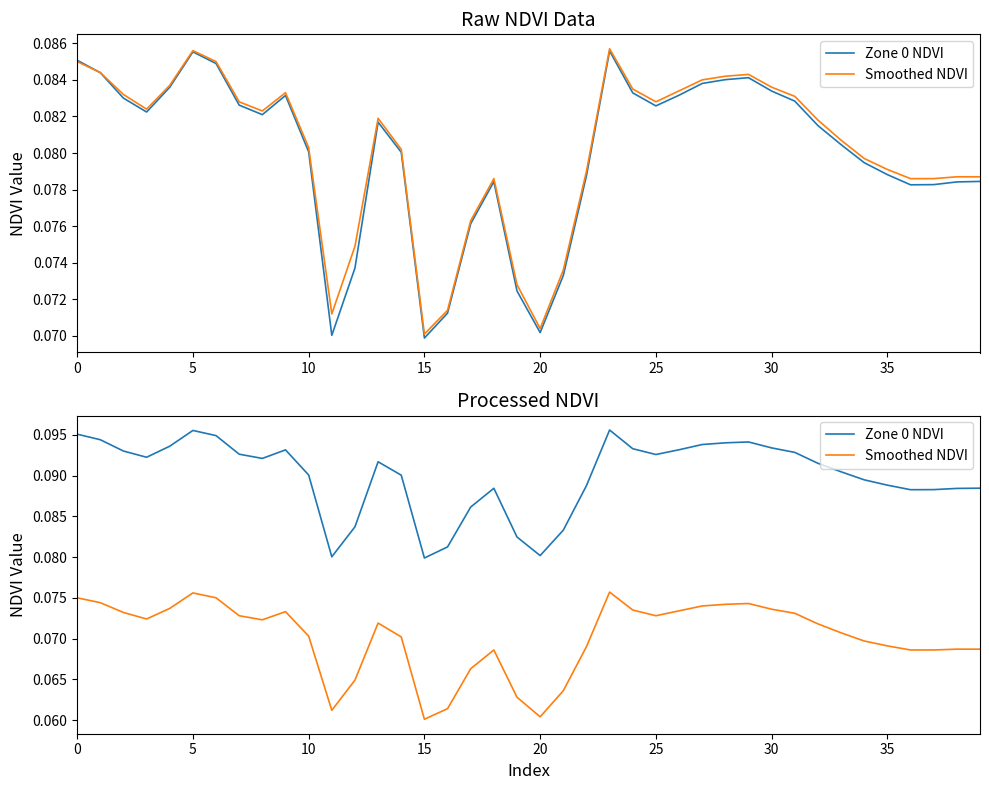

Which series has the largest total across all categories?

Zone 0 NDVI